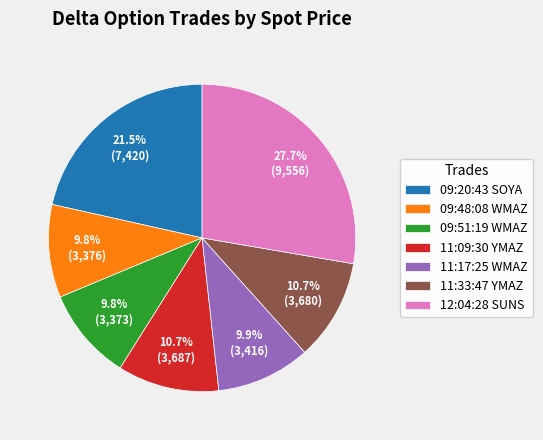

What is the ratio of the value at 11:33:47 YMAZ to the value at 11:09:30 YMAZ?

1.0